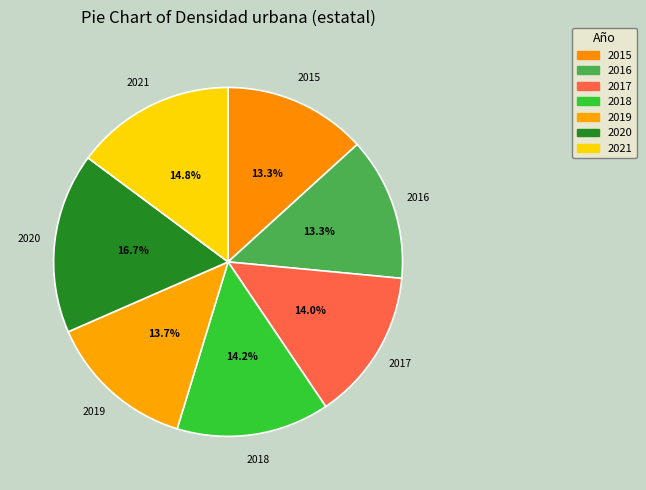

Between 2016 and 2020, which is larger?

2020